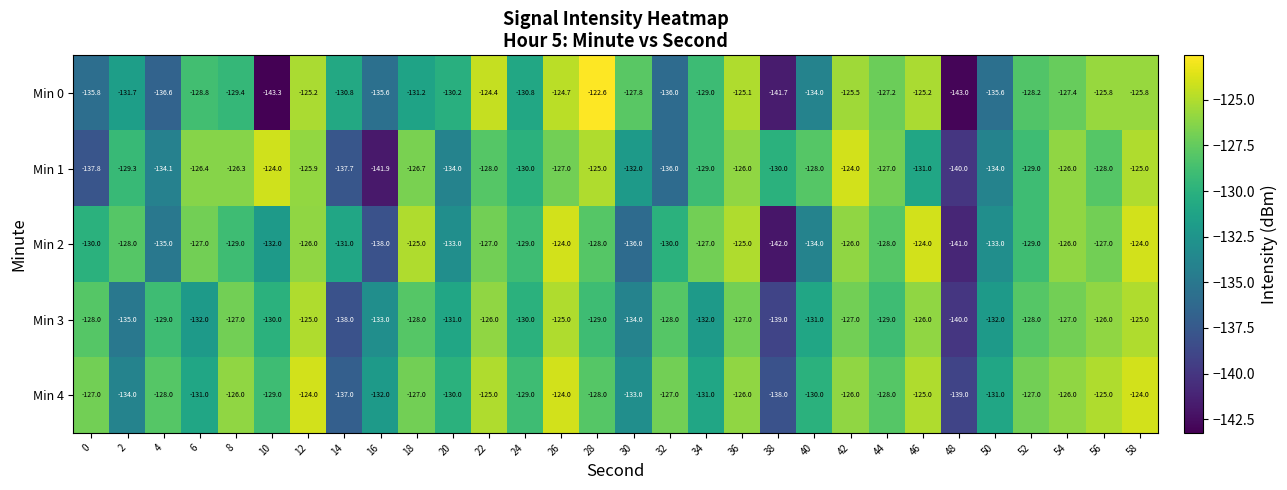

Which series has the largest total across all categories?

Min 4